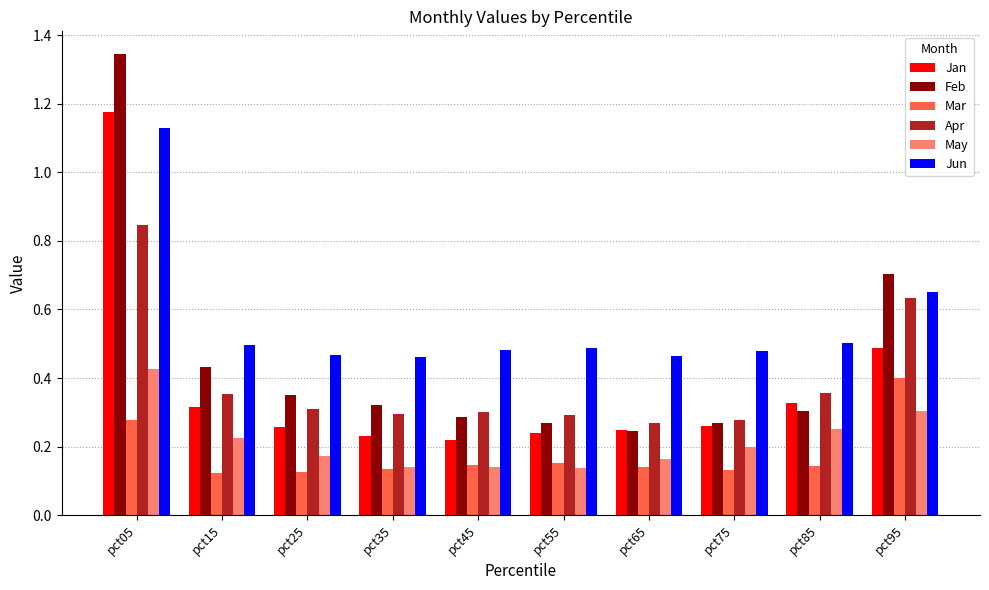

What is the difference between the maximum and minimum values in the Jan series?

1.0